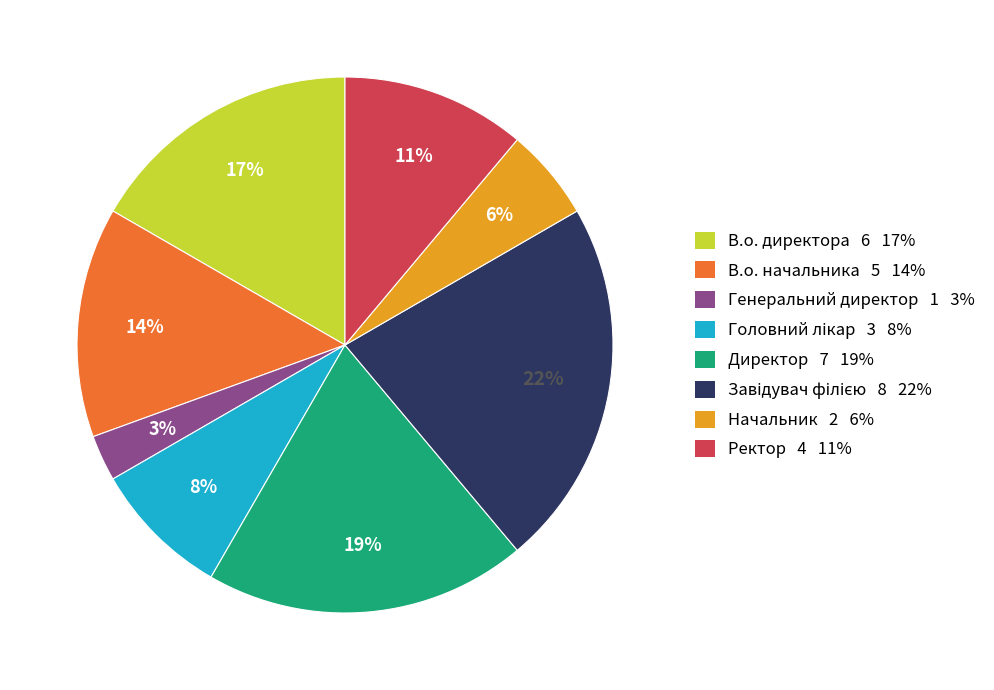

Does Ректор represent more than half of the total?

No